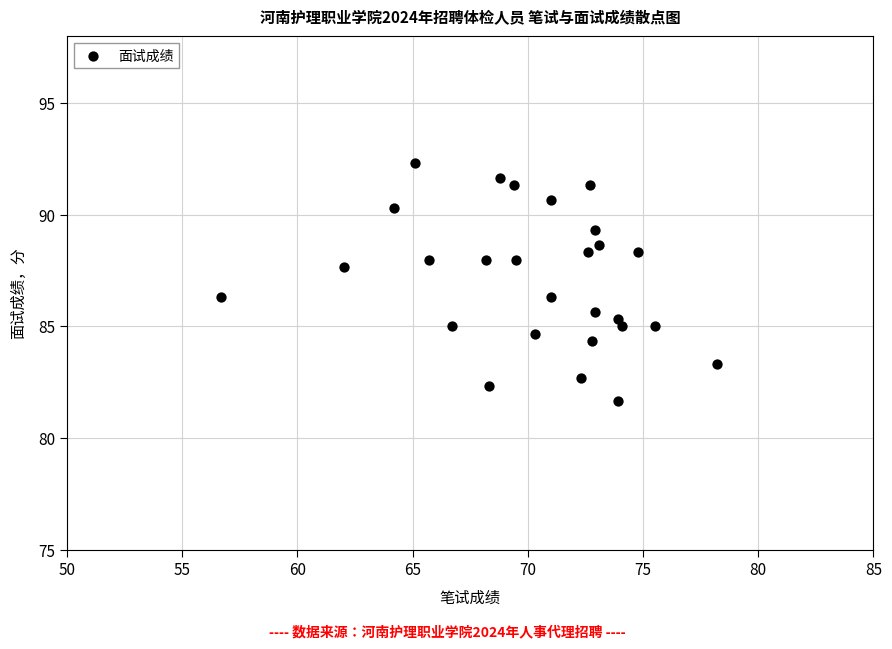

What is the range of X values (max minus min)?

21.5